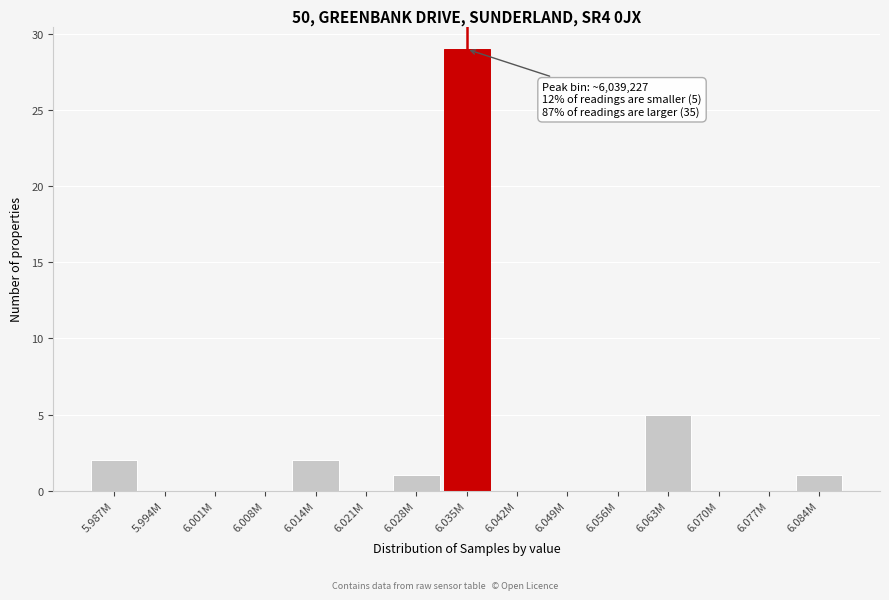

Reading left to right, transcribe all the data shown in this chart.

5.987M=2	5.994M=0	6.001M=0	6.008M=0	6.014M=2	6.021M=0	6.028M=1	6.035M=29	6.042M=0	6.049M=0	6.056M=0	6.063M=5	6.070M=0	6.077M=0	6.084M=1